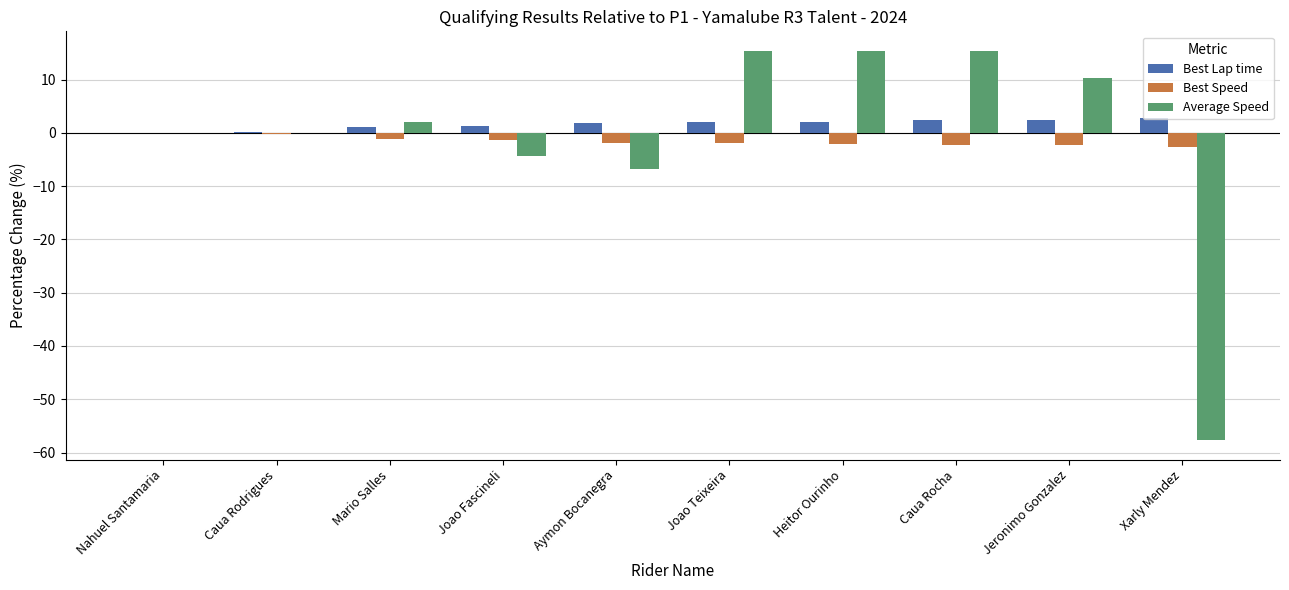

What is the sum of all Average Speed values?

-10.6